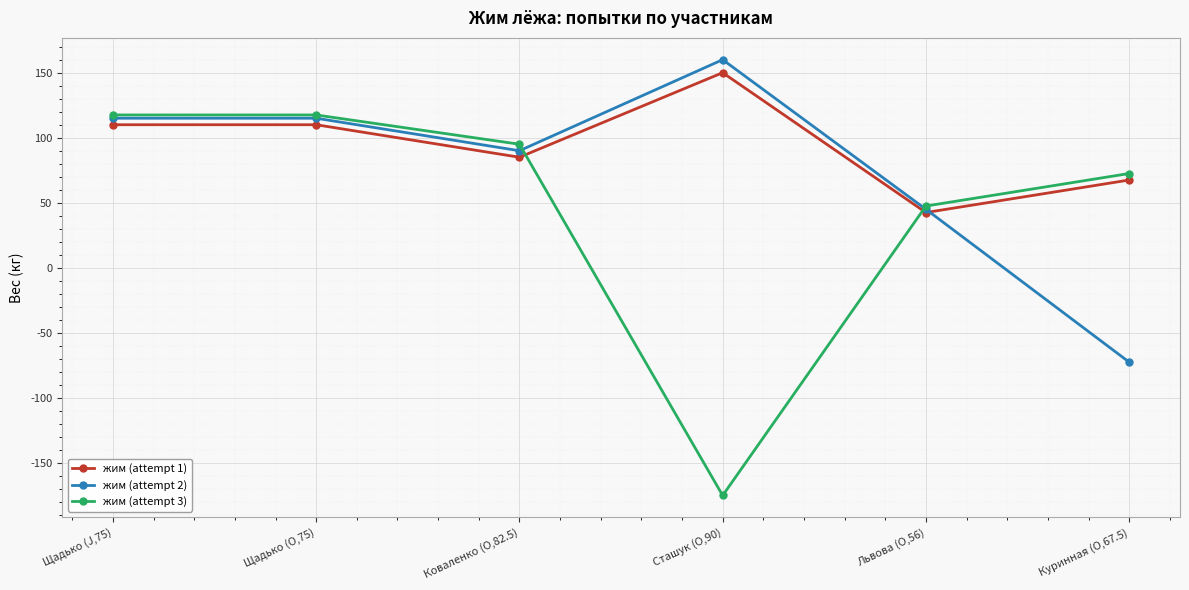

True or false: жим (attempt 1) has a value of 42.5 at Львова (O,56).

True